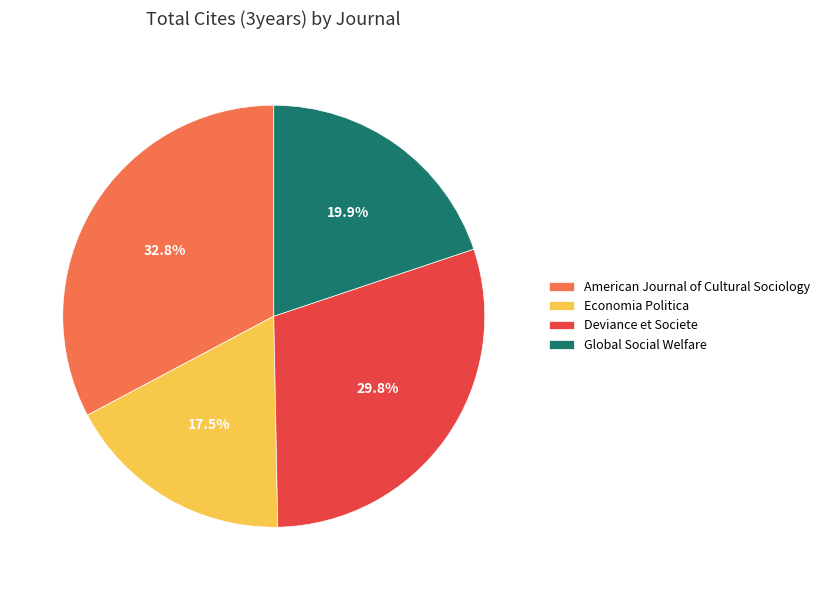

What percentage is the Deviance et Societe slice, to the nearest percent?

30%